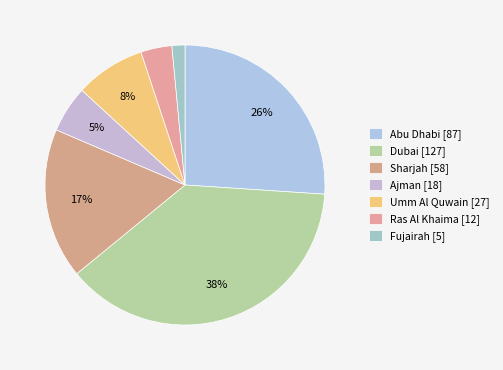

What is the largest slice in the pie chart?

Dubai